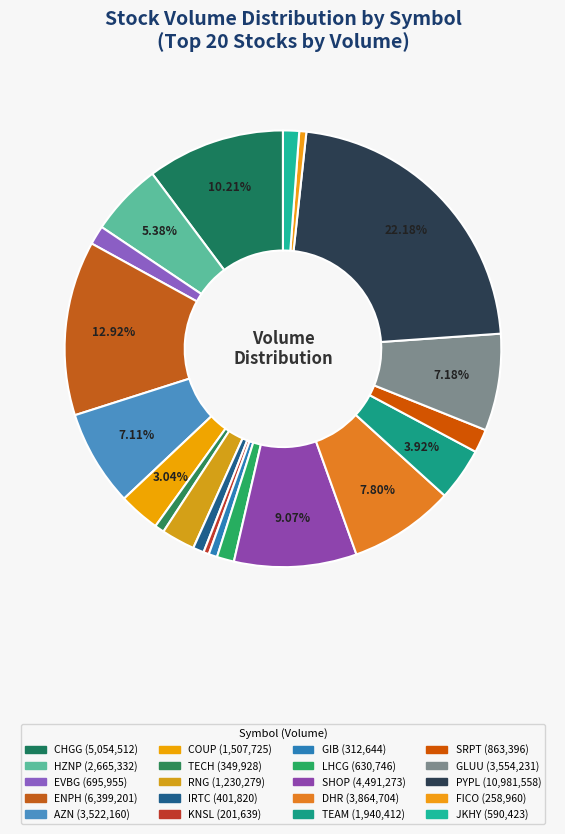

What is the change in value from COUP to SHOP?

+2983548